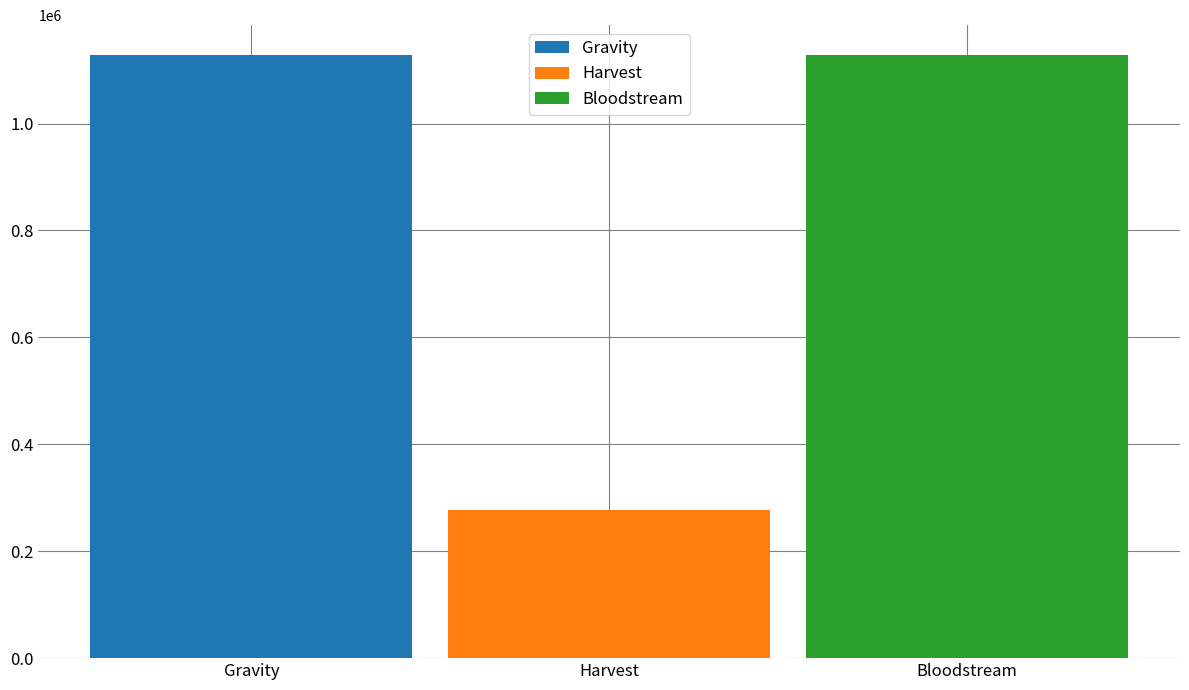

The value of Harvest at Harvest is 276995. True or false?

True